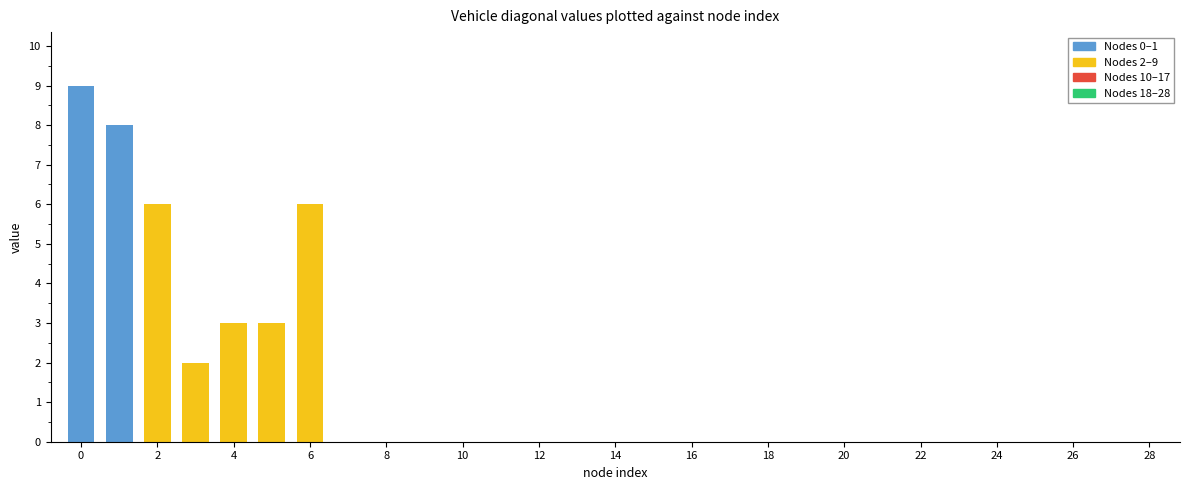

How many data points are above 0?

7